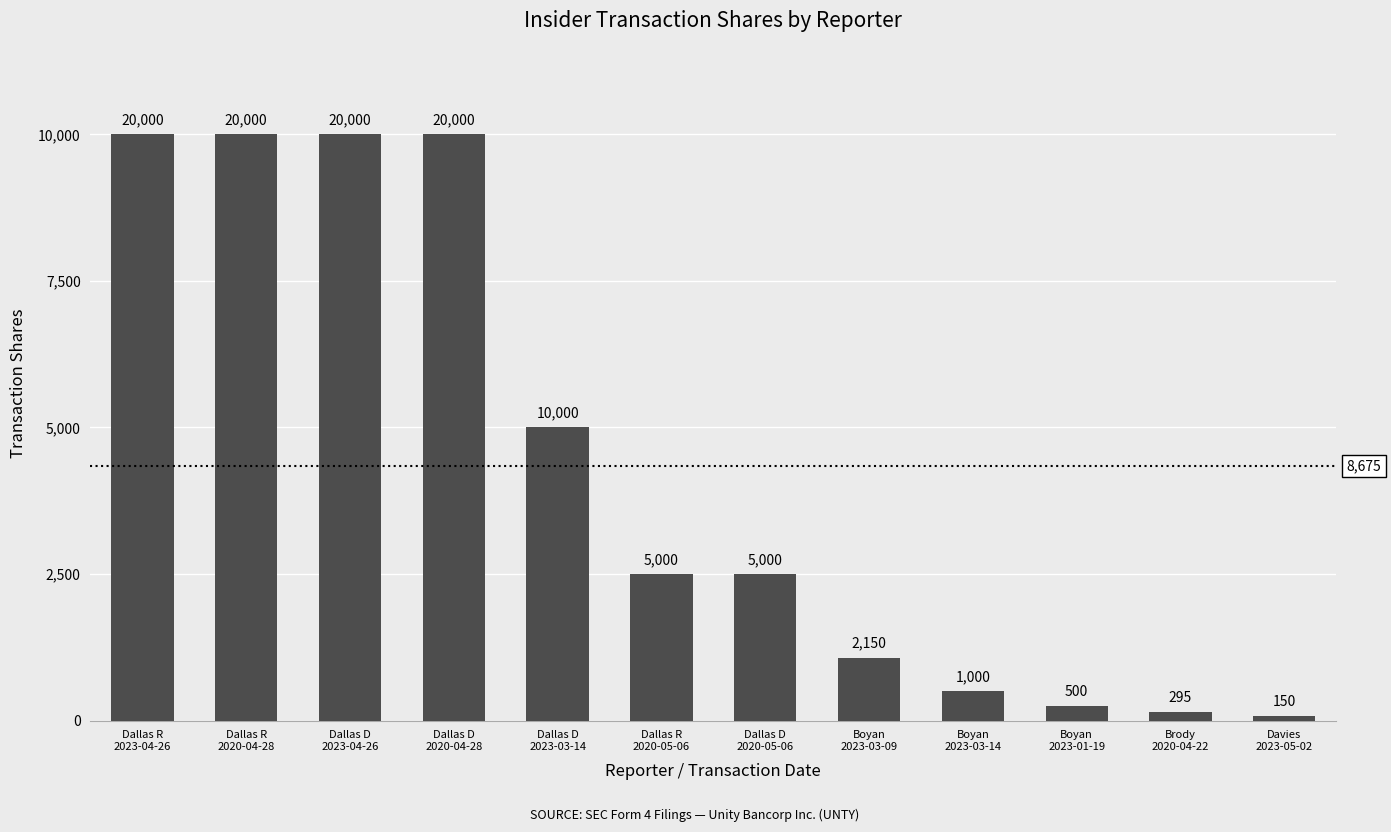

What is the maximum value shown in the chart?

20000